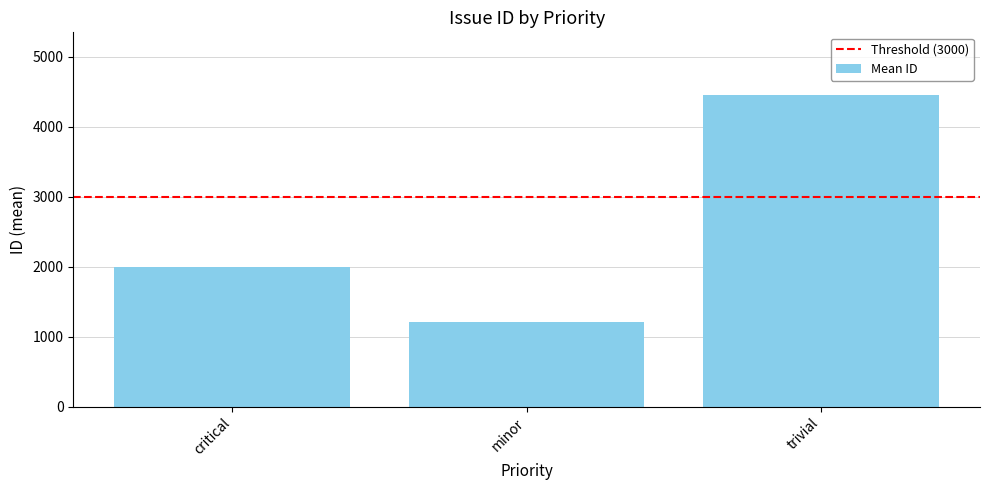

What is the smallest value displayed?

1208.0